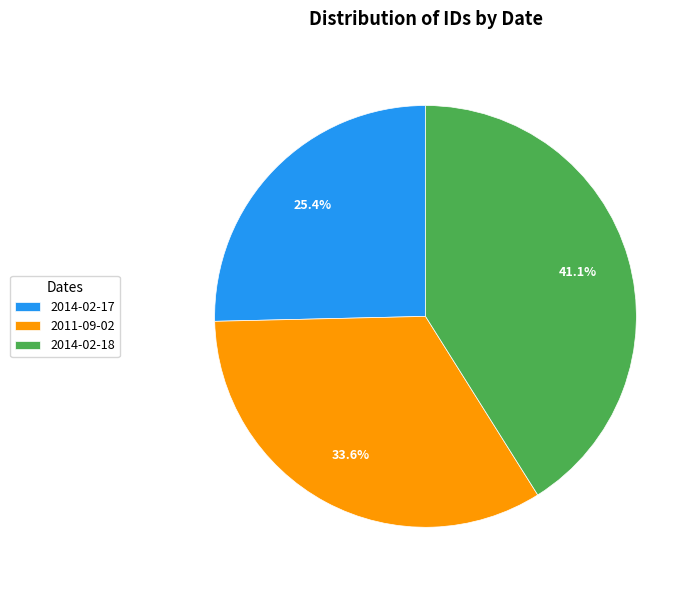

Is there any slice that represents more than half of the pie?

No